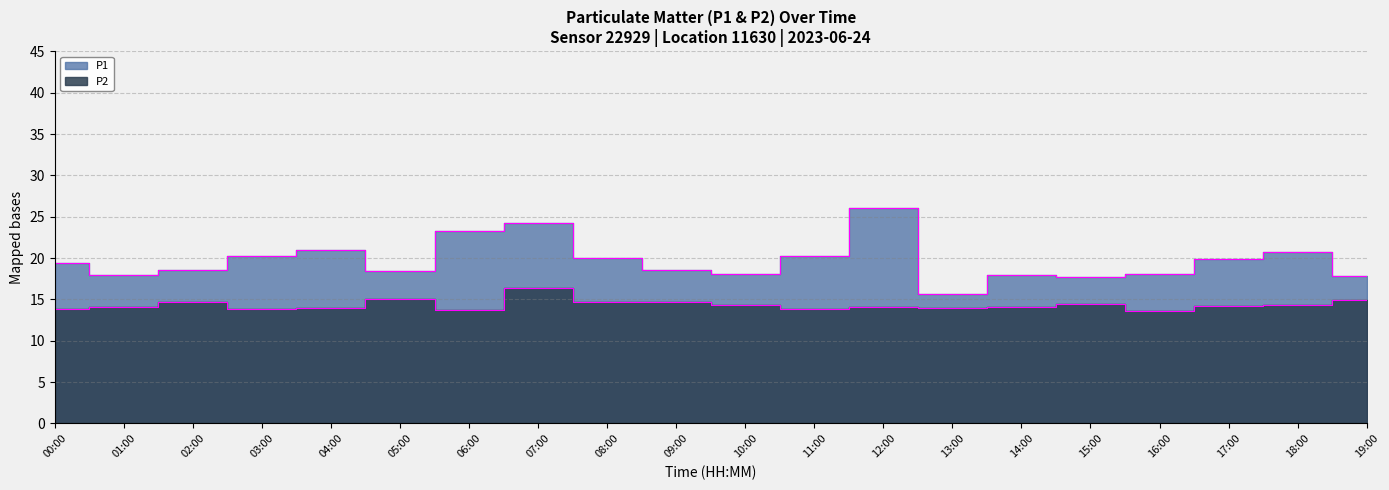

Which series changed the most between 06:00 and 15:00?

P1